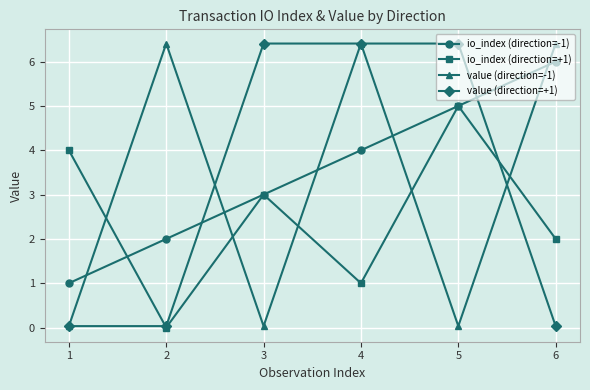

What are all the series names shown in the legend?

io_index (direction=-1), io_index (direction=+1), value (direction=-1), value (direction=+1)